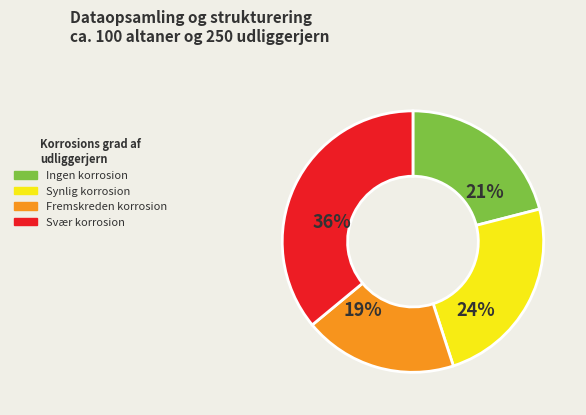

Is there a majority slice in this chart?

No